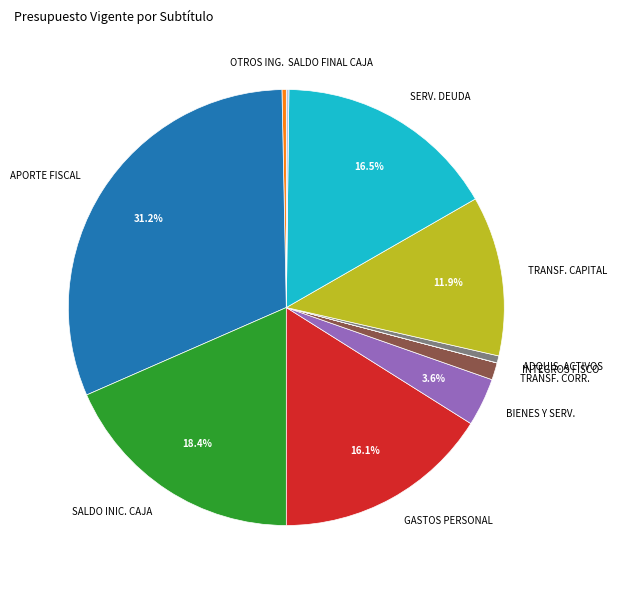

Does any single category account for the majority?

No